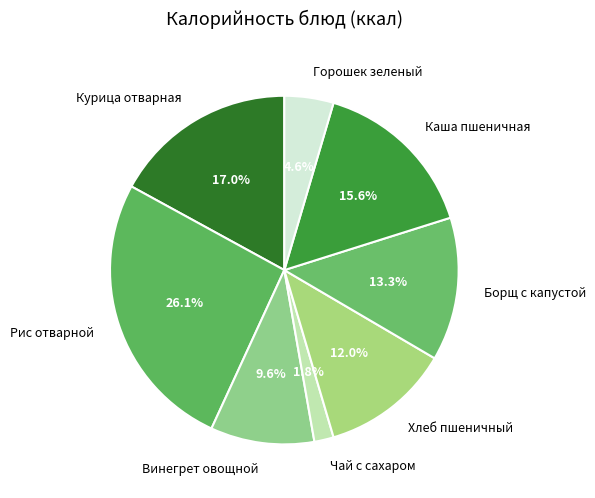

What portion of the pie excludes Курица отварная?

83.0%